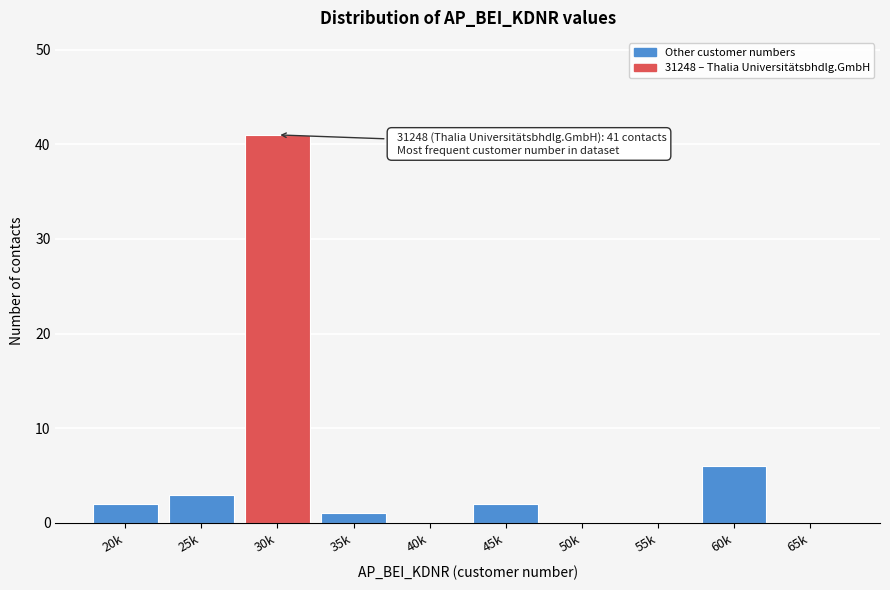

Reading left to right, what are all the values shown in this chart?

20k=2	25k=3	30k=41	35k=1	40k=0	45k=2	50k=0	55k=0	60k=6	65k=0